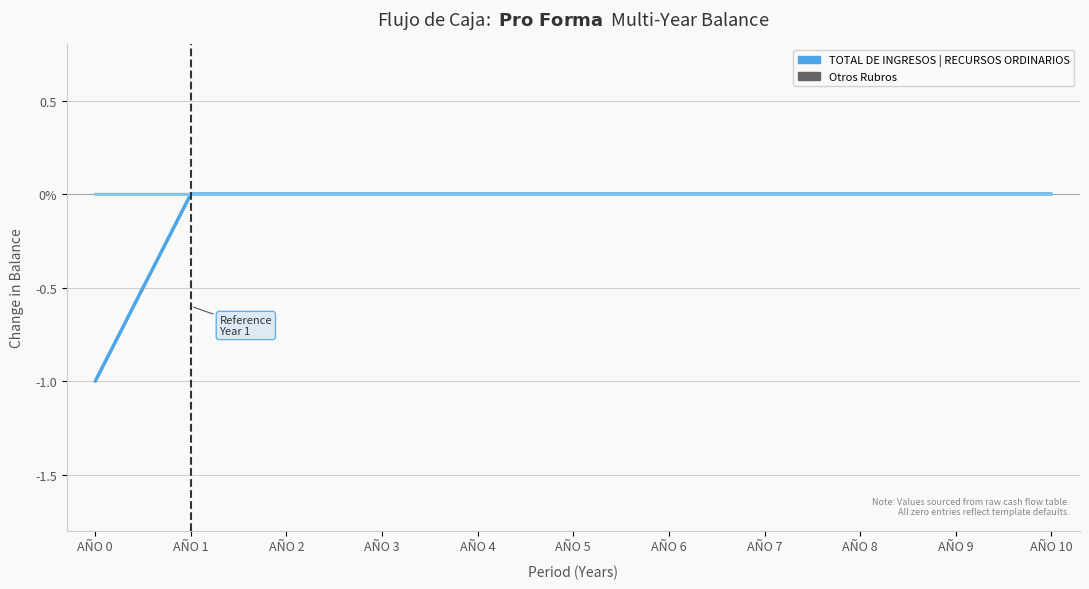

Is this an area chart (filled region under the line)?

No